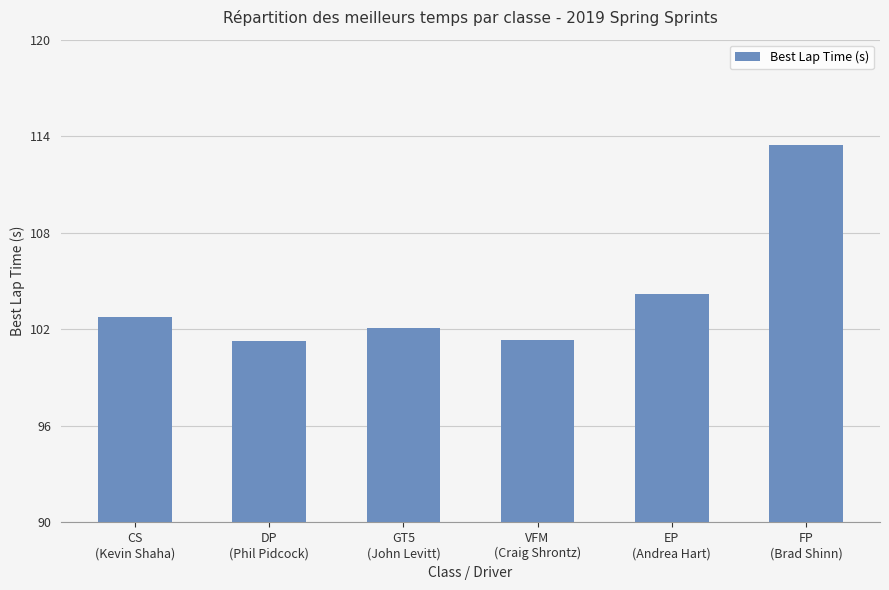

What is the difference between the values at VFM
(Craig Shrontz) and DP
(Phil Pidcock)?

0.1